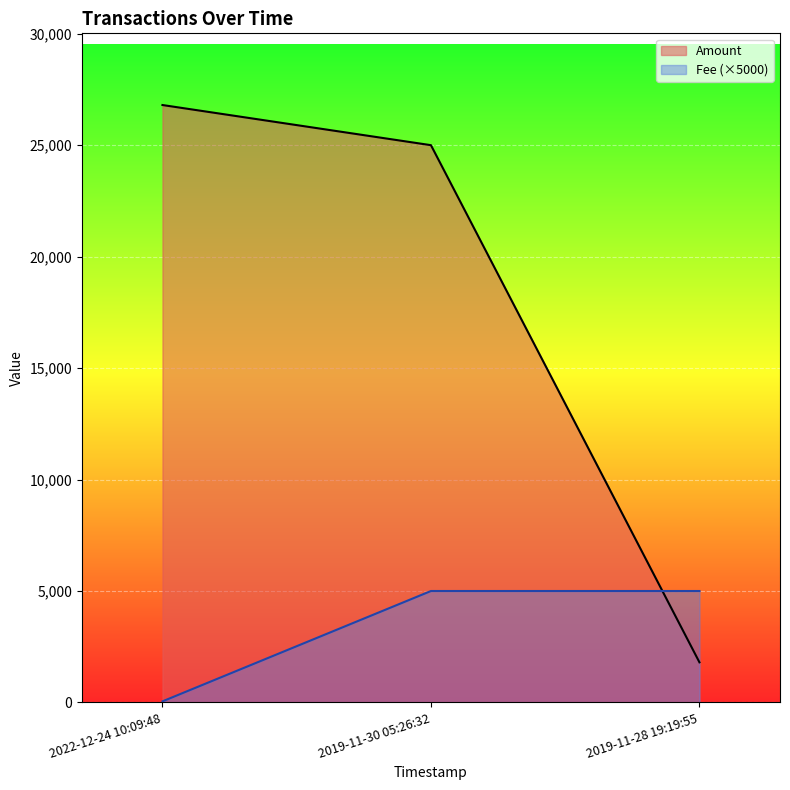

What are all the series names shown in the legend?

Amount, Fee (×5000)